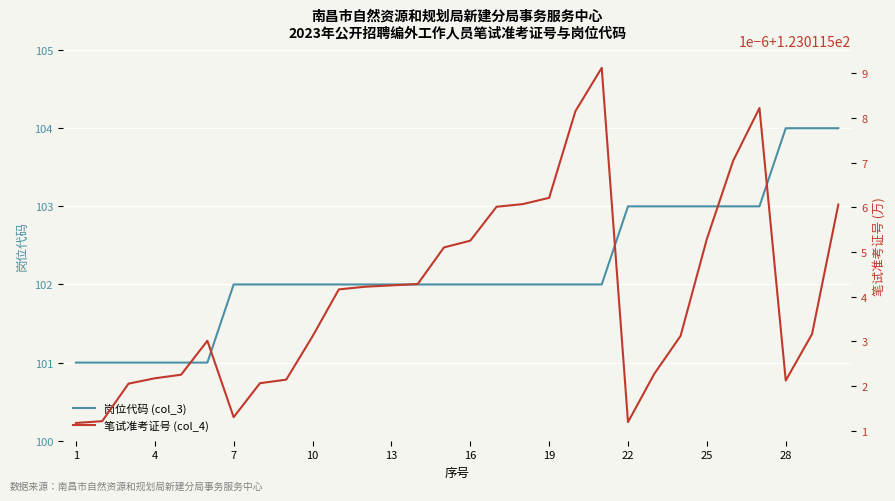

What is the greatest value displayed?

123.0